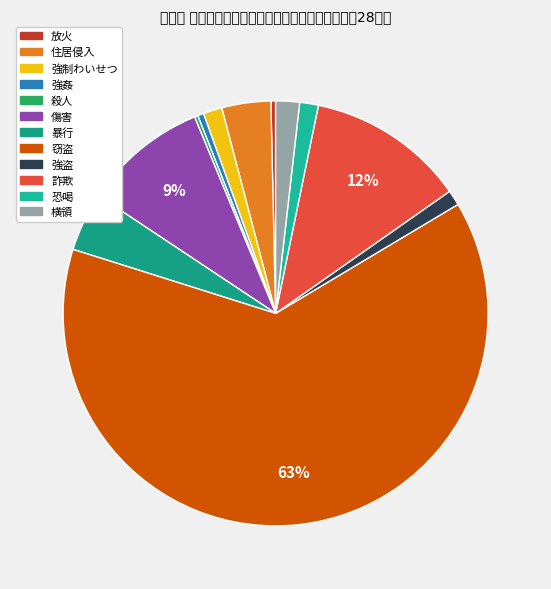

How many slices are in this pie chart?

12